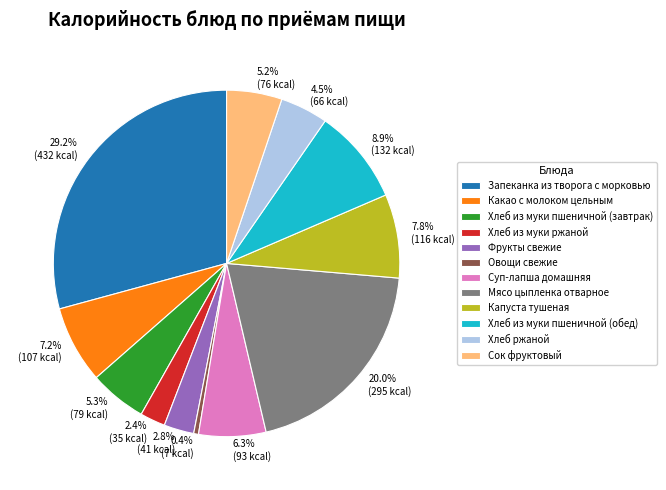

Between Овощи свежие and Мясо цыпленка отварное, which is larger?

Мясо цыпленка отварное